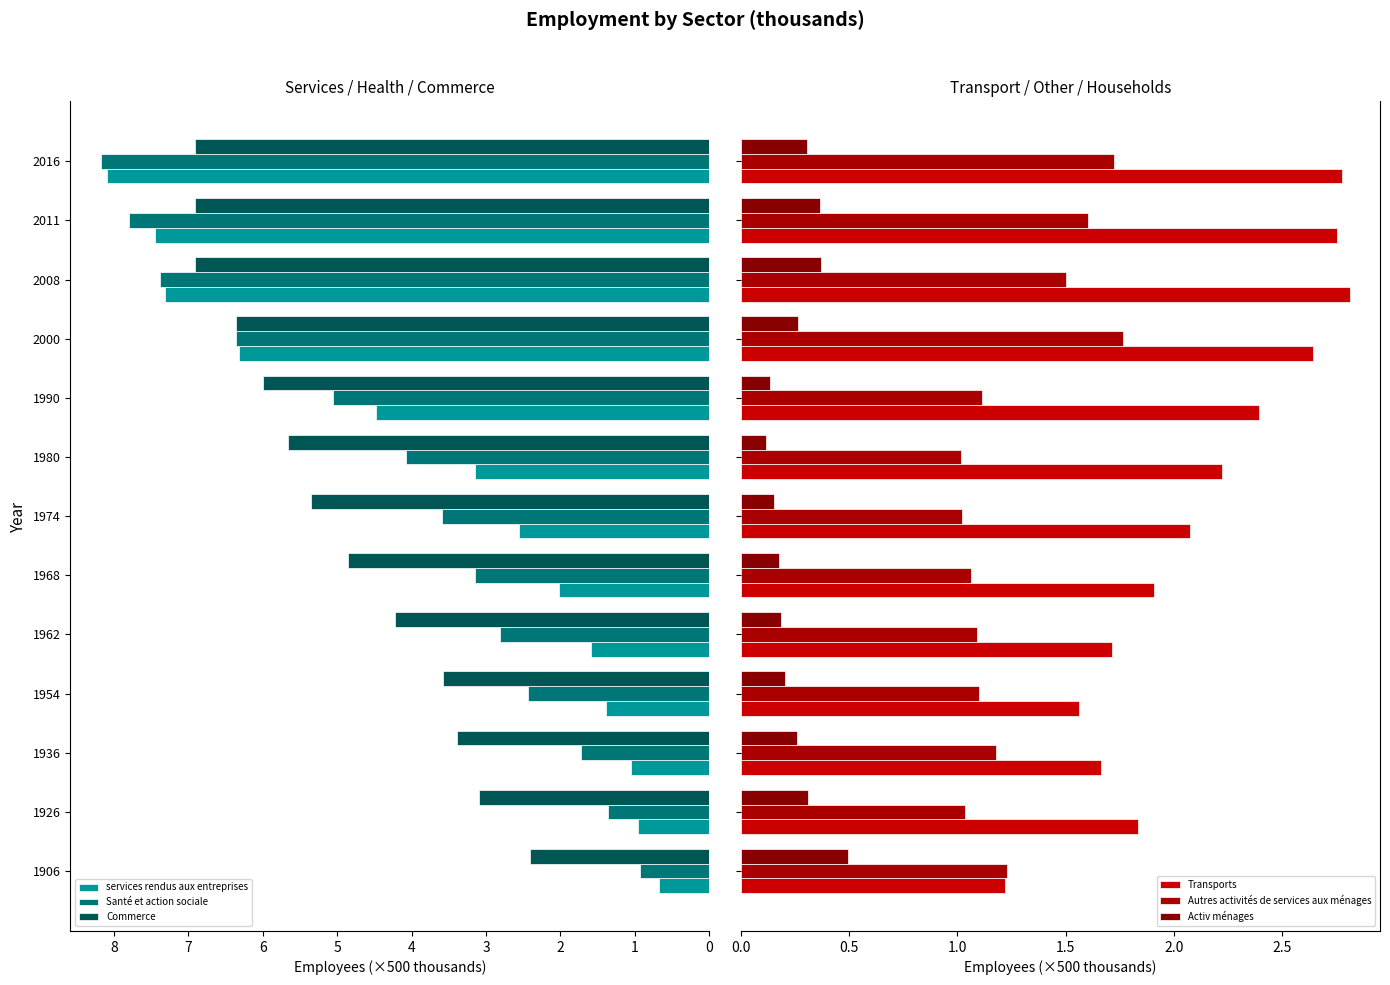

What is the greatest value displayed?

8.2